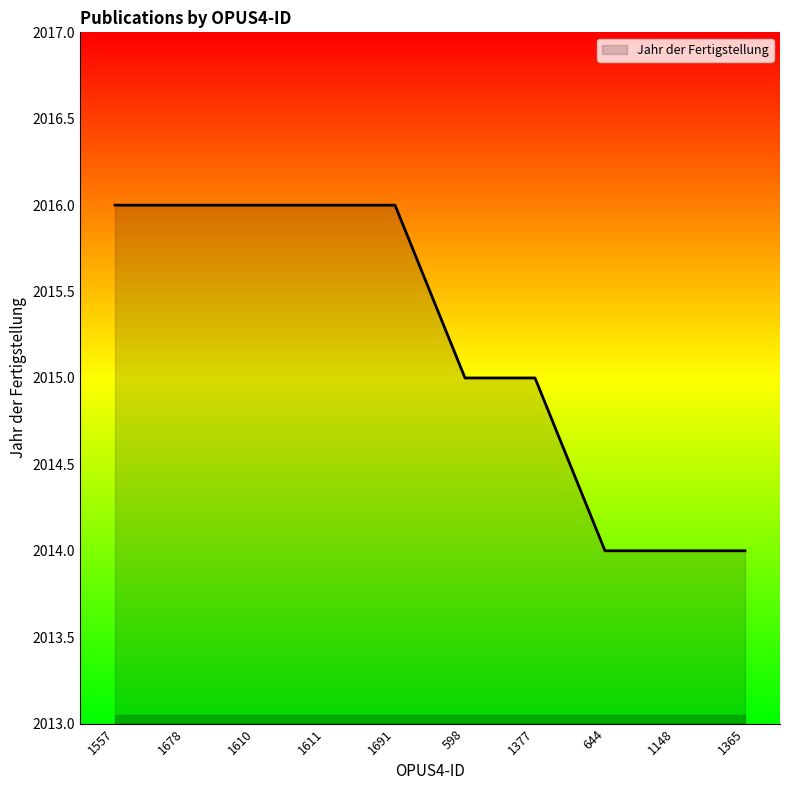

What is the maximum value shown in the chart?

2016